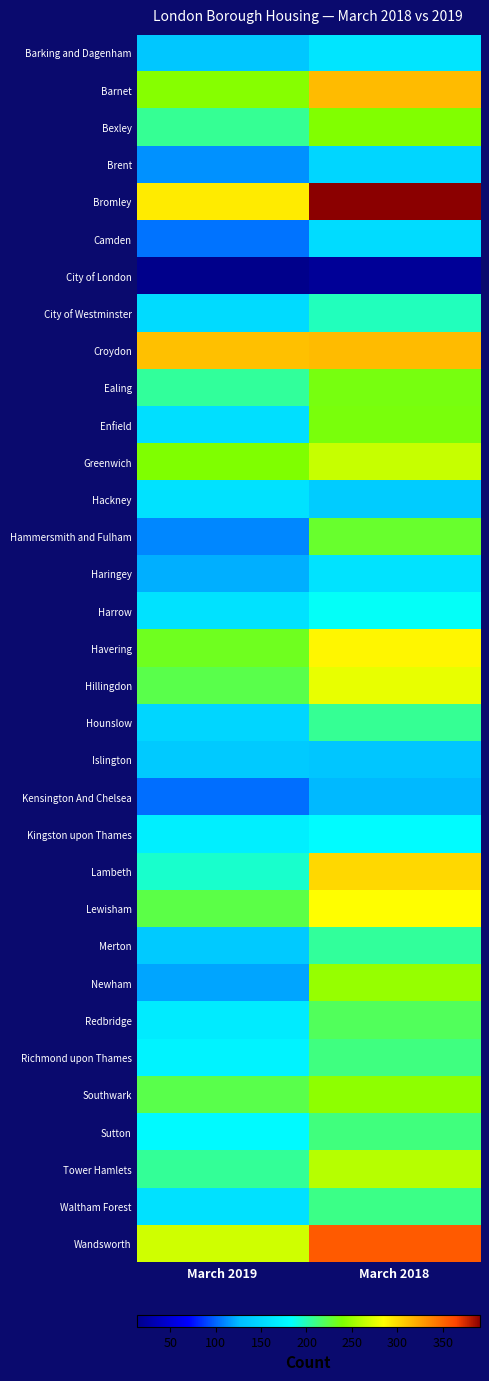

Reading left to right, transcribe all the data shown in this chart.

Barking and Dagenham: March 2019=134	March 2018=160
Barnet: March 2019=242	March 2018=314
Bexley: March 2019=207	March 2018=241
Brent: March 2019=113	March 2018=148
Bromley: March 2019=293	March 2018=391
Camden: March 2019=104	March 2018=153
City of London: March 2019=13	March 2018=19
City of Westminster: March 2019=152	March 2018=198
Croydon: March 2019=312	March 2018=314
Ealing: March 2019=205	March 2018=236
Enfield: March 2019=155	March 2018=237
Greenwich: March 2019=240	March 2018=265
Hackney: March 2019=158	March 2018=138
Hammersmith and Fulham: March 2019=110	March 2018=230
Haringey: March 2019=122	March 2018=159
Harrow: March 2019=158	March 2018=185
Havering: March 2019=233	March 2018=289
Hillingdon: March 2019=223	March 2018=277
Hounslow: March 2019=148	March 2018=207
Islington: March 2019=137	March 2018=133
Kensington And Chelsea: March 2019=103	March 2018=125
Kingston upon Thames: March 2019=169	March 2018=181
Lambeth: March 2019=194	March 2018=301
Lewisham: March 2019=224	March 2018=285
Merton: March 2019=137	March 2018=205
Newham: March 2019=119	March 2018=248
Redbridge: March 2019=166	March 2018=219
Richmond upon Thames: March 2019=173	March 2018=211
Southwark: March 2019=223	March 2018=245
Sutton: March 2019=179	March 2018=212
Tower Hamlets: March 2019=206	March 2018=259
Waltham Forest: March 2019=157	March 2018=210
Wandsworth: March 2019=268	March 2018=355